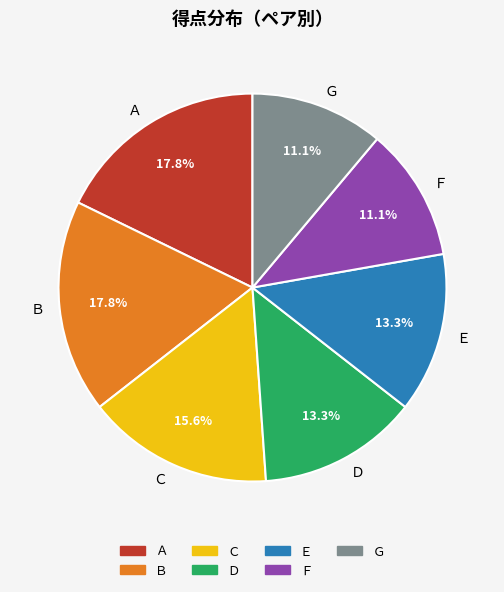

To the nearest percent, what is the difference between the largest and smallest slice percentages?

7%